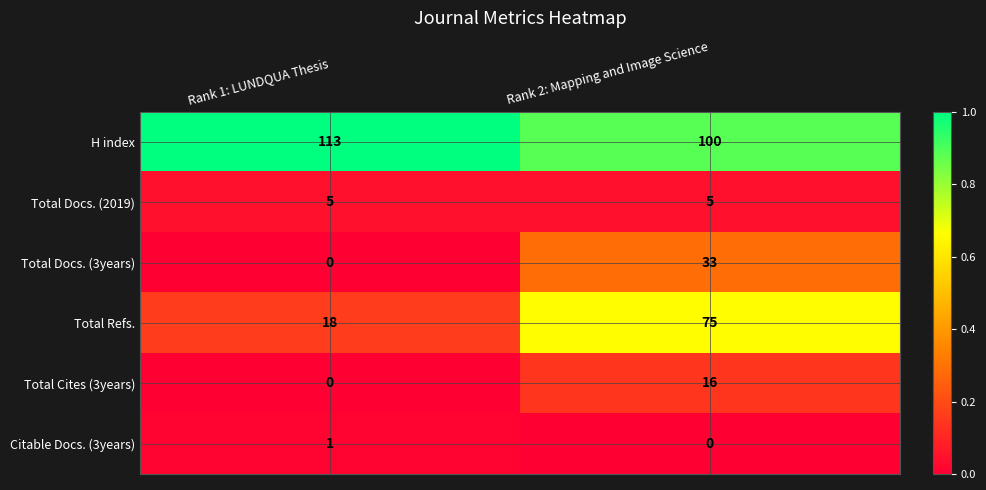

List the labels in order of Total Refs. value, largest first.

Rank 2: Mapping and Image Science, Rank 1: LUNDQUA Thesis